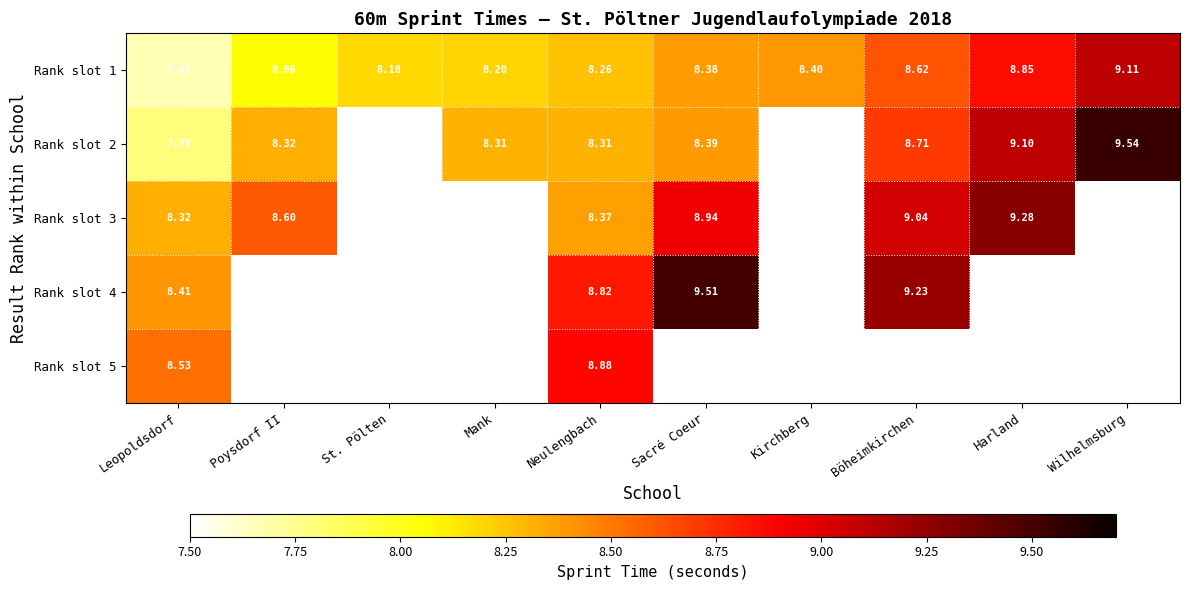

What is the minimum value shown in the chart?

7.7